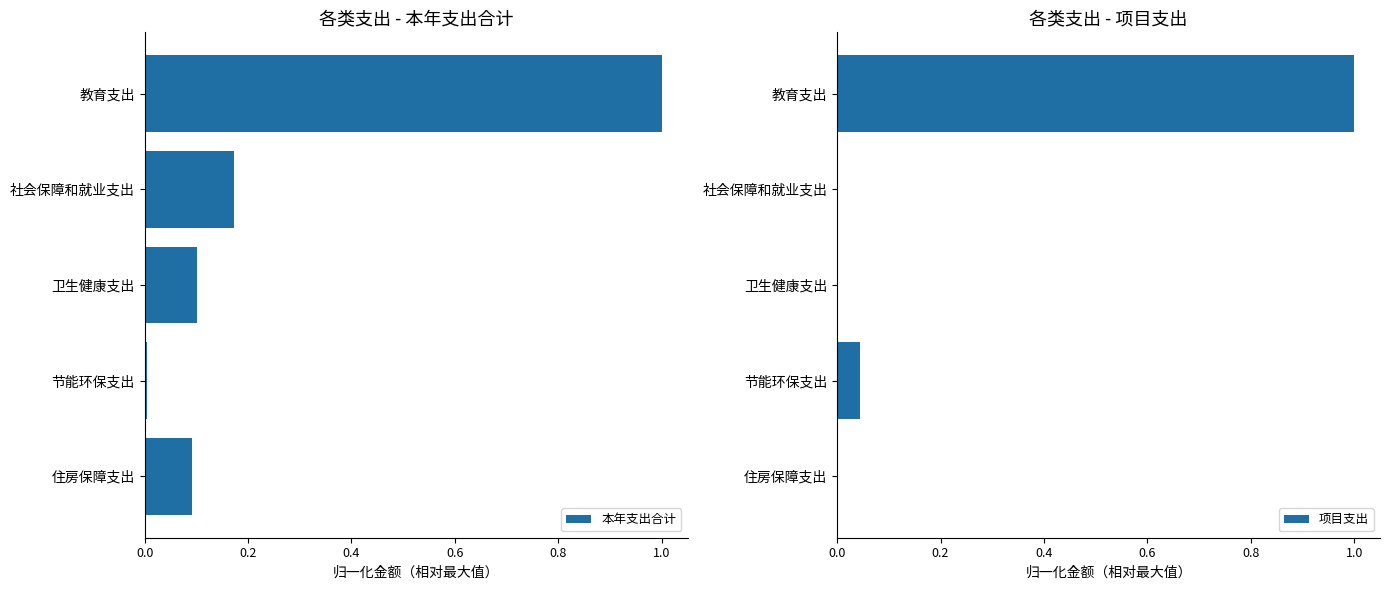

The 本年支出合计 series shows 0.0 at 卫生健康支出. True or false?

False